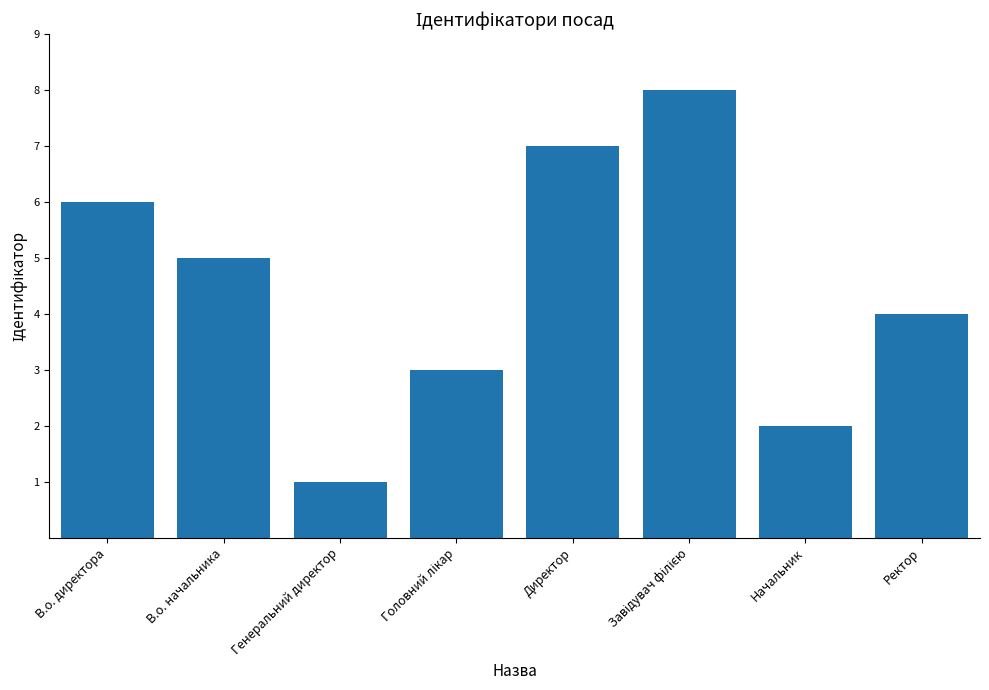

Count the values in the range 3 to 7.

5